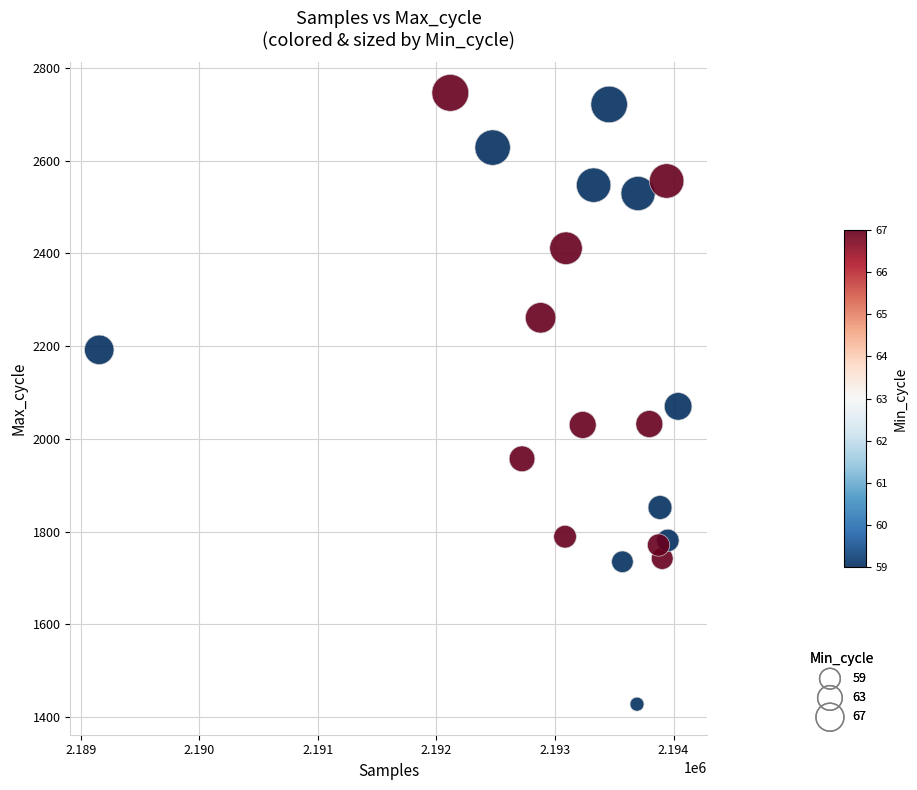

What is the range of X values (max minus min)?

4884